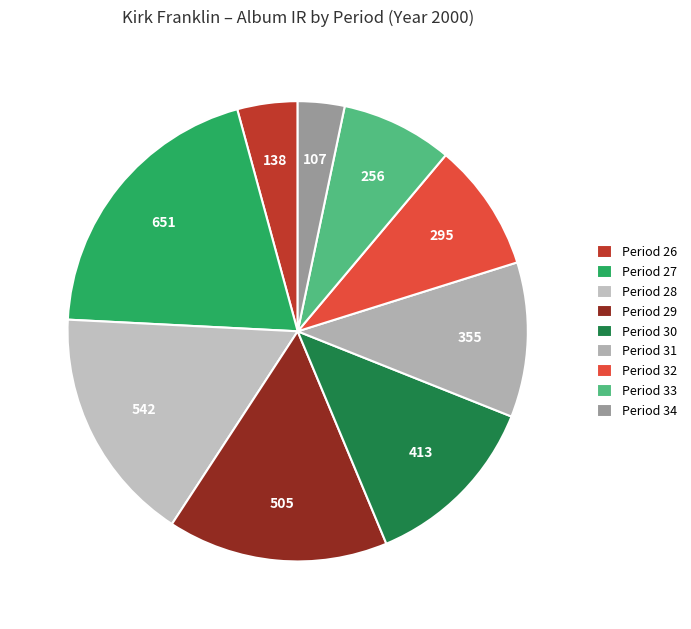

Which slice is the largest?

Period 27